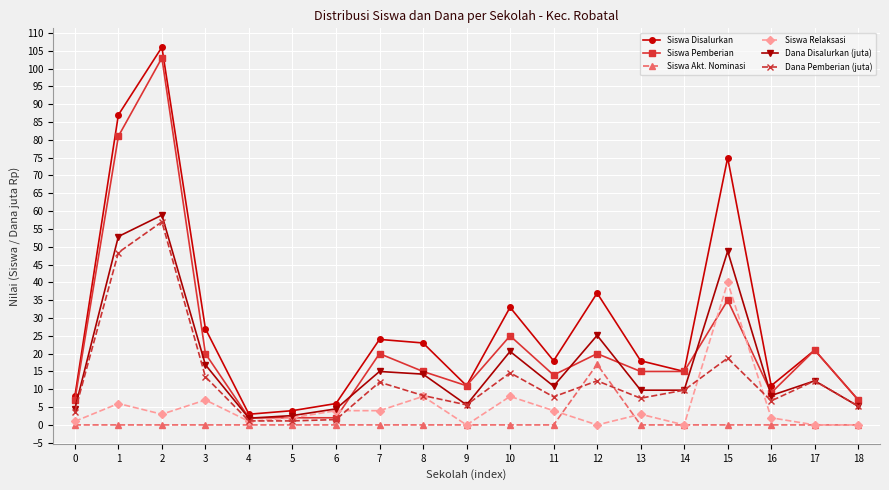

Where is the first local minimum for Siswa Relaksasi?

2